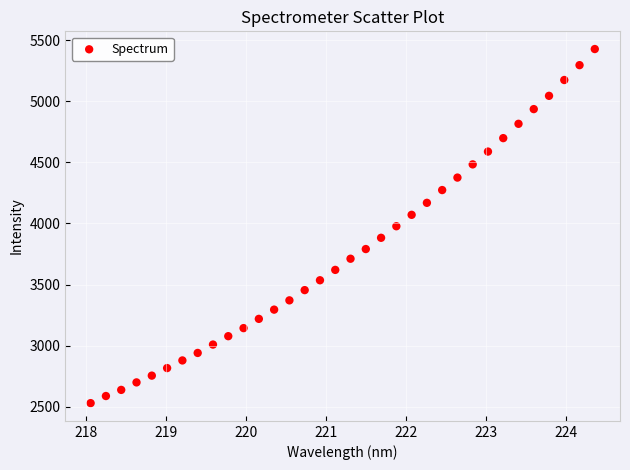

What is the range of X values (max minus min)?

6.3